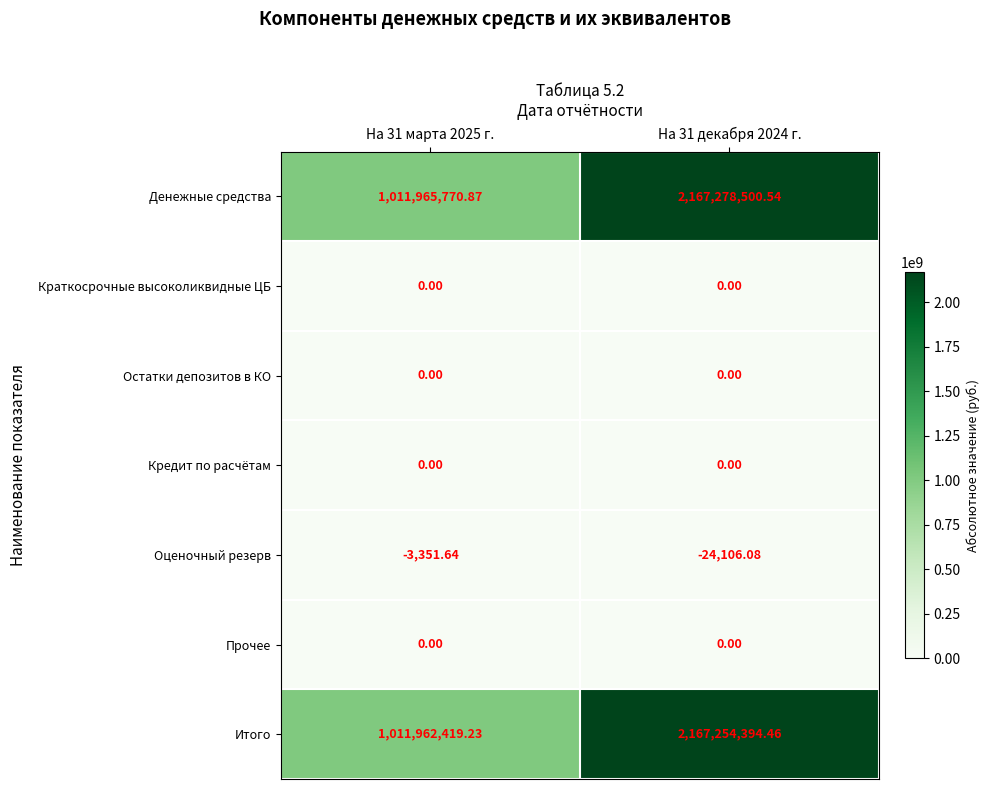

Which series has the widest spread of values?

Денежные средства